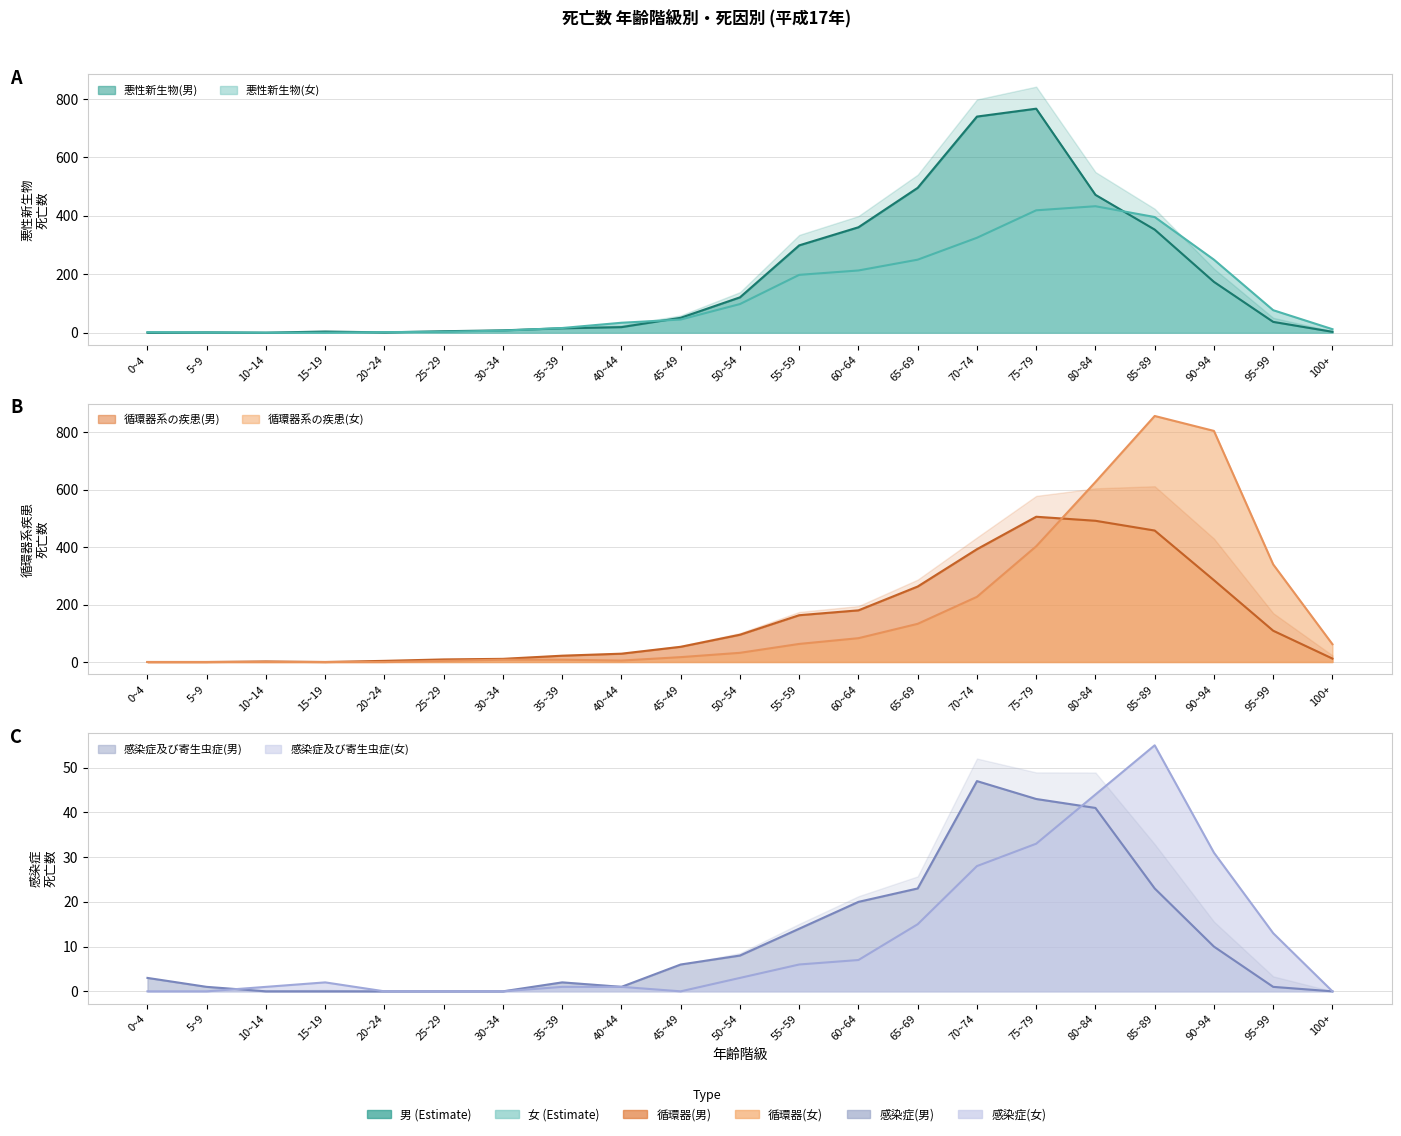

True or false: 悪性新生物(女) has a value of 7 at 30~34.

True